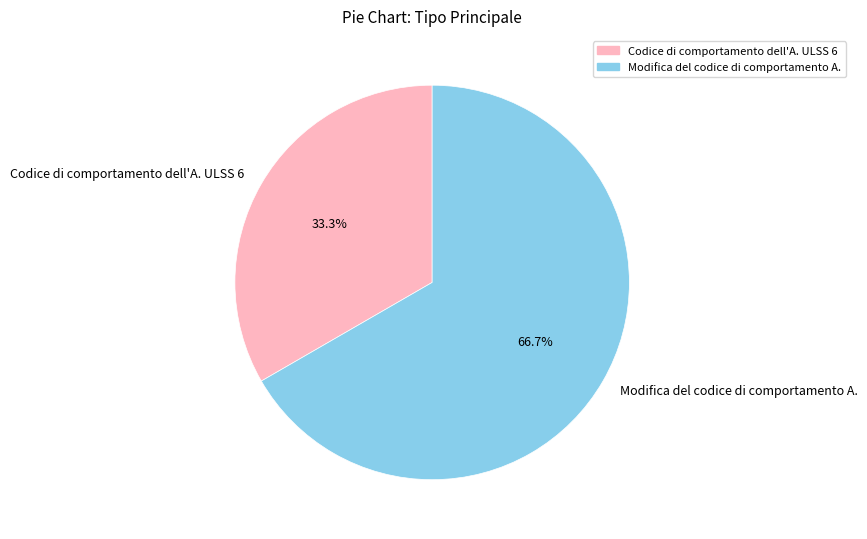

To the nearest percent, what percentage of the pie is Codice di comportamento dell'A. ULSS 6?

33%